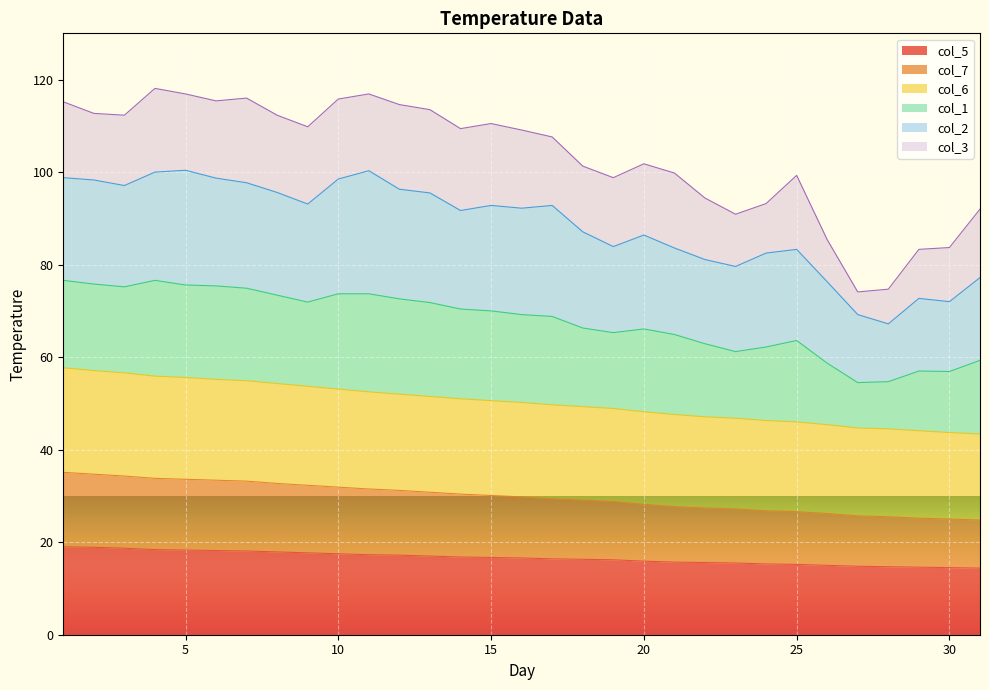

What is the highest value of the col_5 series?

19.0